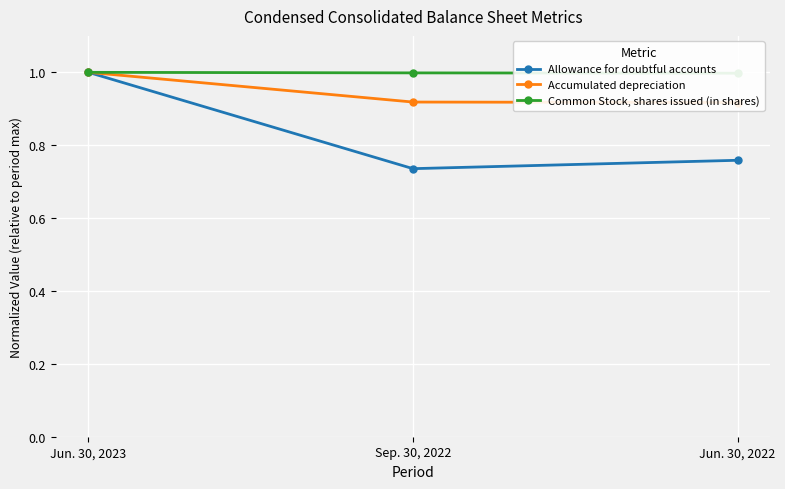

What is the sum of the Common Stock, shares issued (in shares) values at Sep. 30, 2022 and Jun. 30, 2023?

2.0